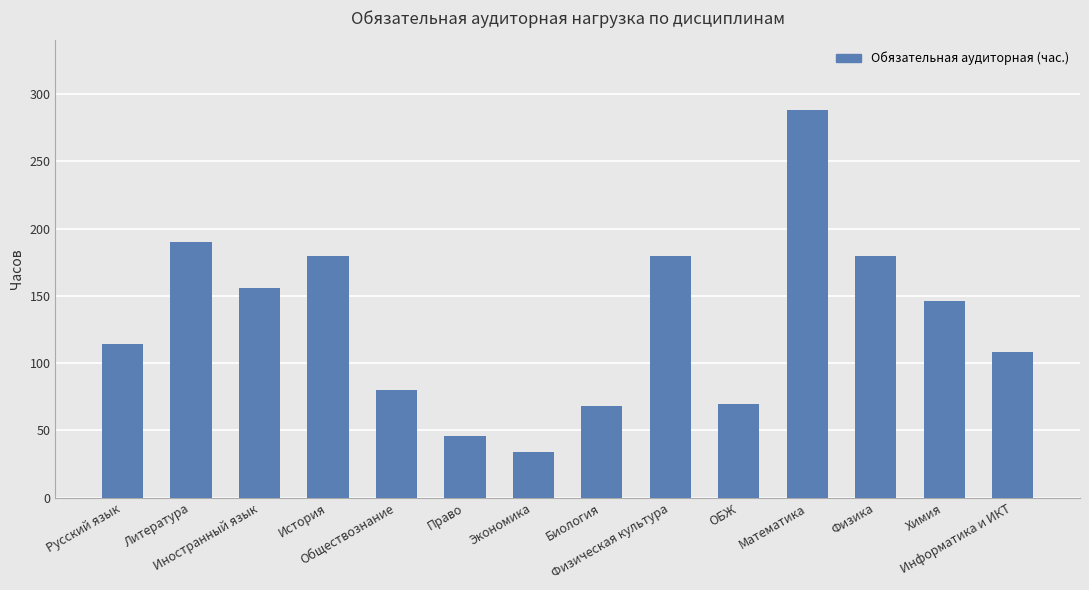

At which category does the chart reach its minimum across all series?

Экономика